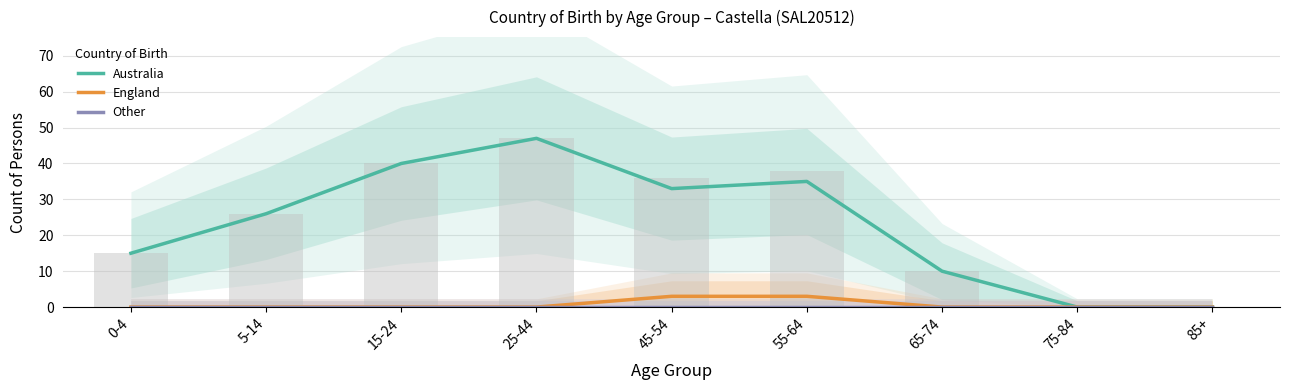

Reading left to right, extract all data points from this chart.

Australia: 0-4=15	5-14=26	15-24=40	25-44=47	45-54=33	55-64=35	65-74=10	75-84=0	85+=0
England: 0-4=0	5-14=0	15-24=0	25-44=0	45-54=3	55-64=3	65-74=0	75-84=0	85+=0
Other: 0-4=0	5-14=0	15-24=0	25-44=0	45-54=0	55-64=0	65-74=0	75-84=0	85+=0